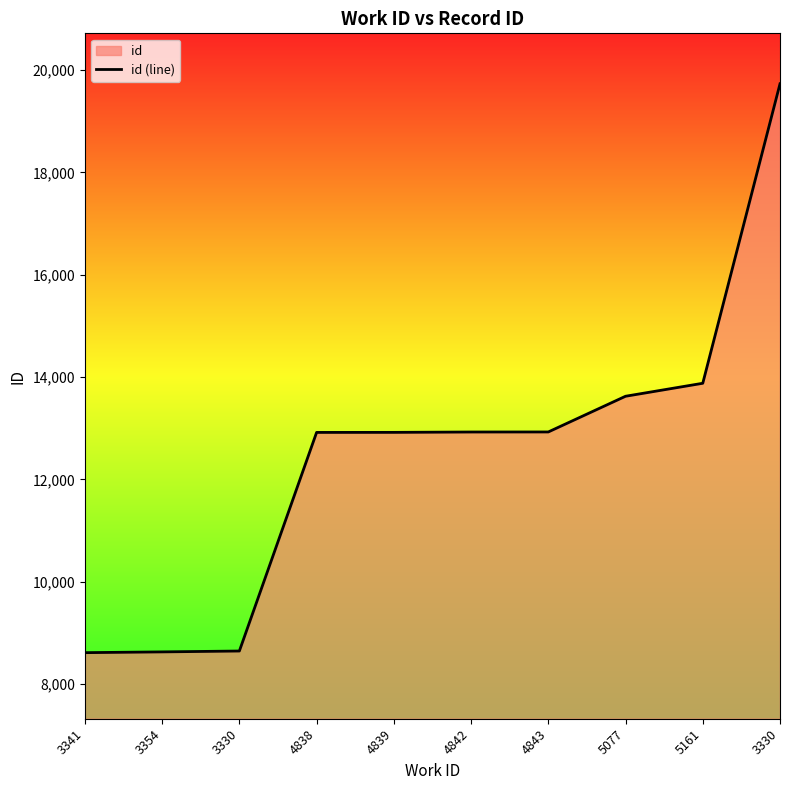

Does the chart display data point markers on the line(s)?

No